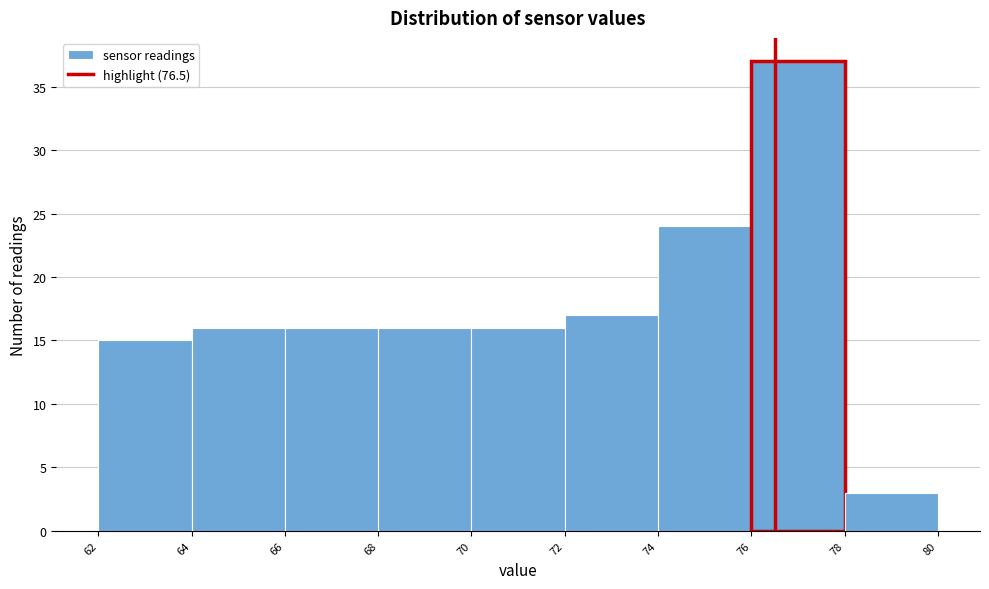

Which range on the x-axis has the tallest bar?

76 to 78